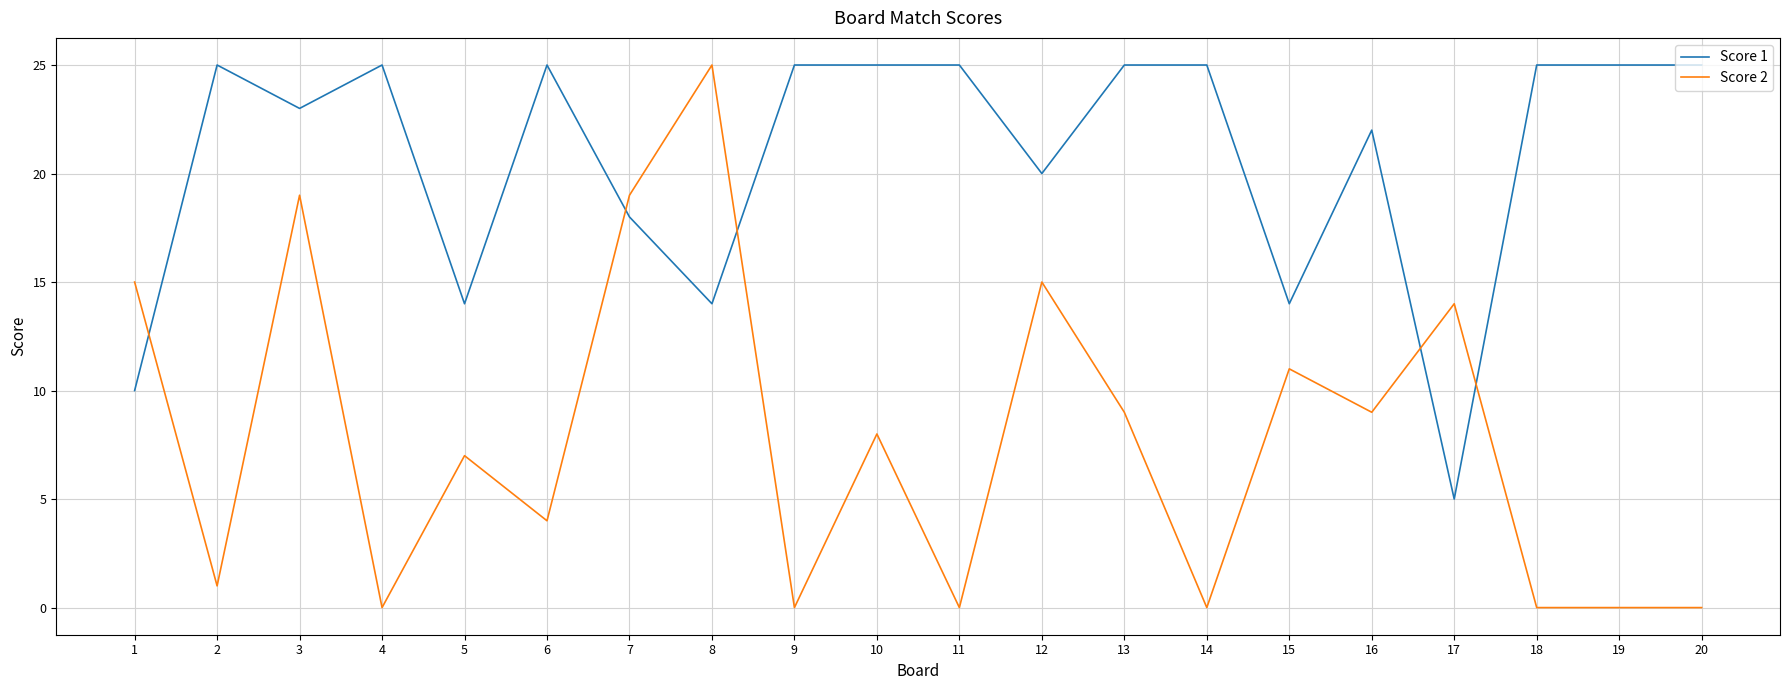

What is the maximum value for Score 2?

25